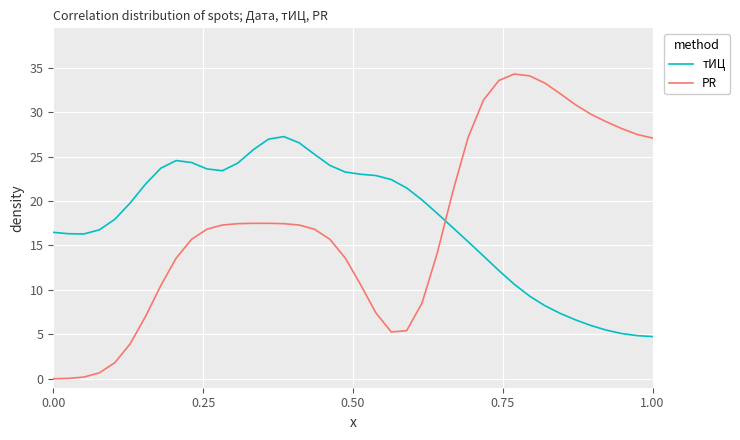

How many series are shown in this chart?

2